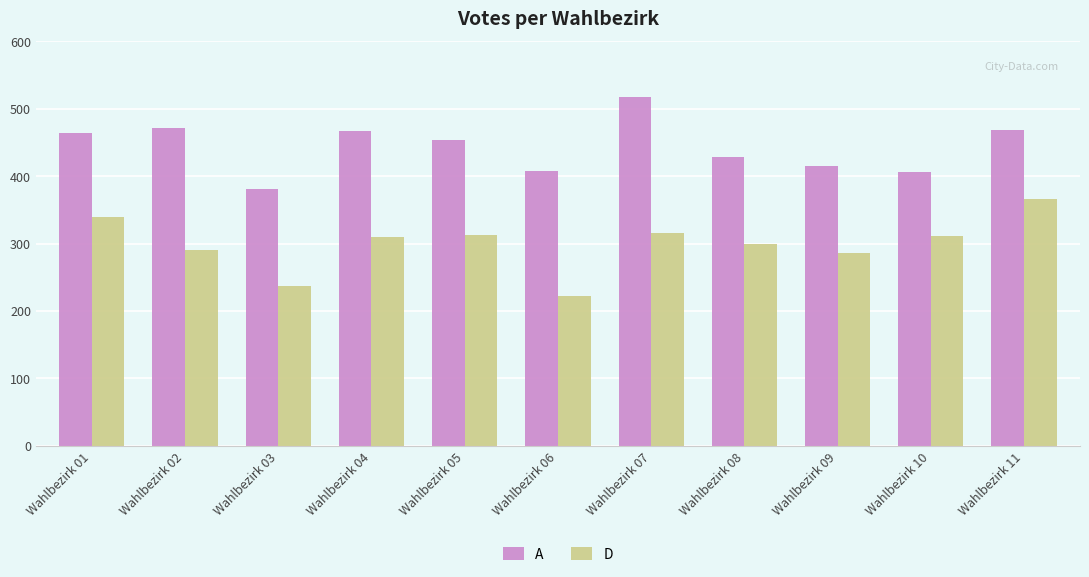

What is the spread (max minus min) of values at Wahlbezirk 08?

129